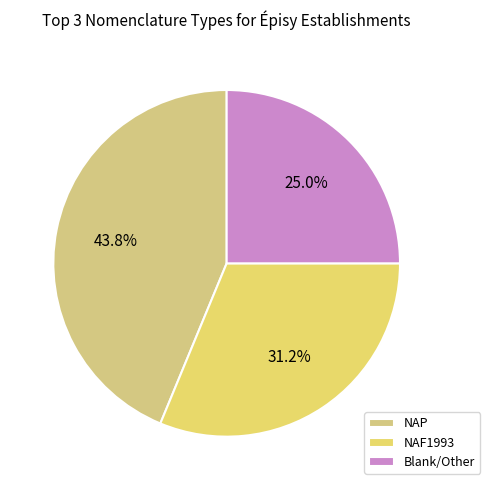

Rank the categories by value from lowest to highest.

Blank/Other, NAF1993, NAP